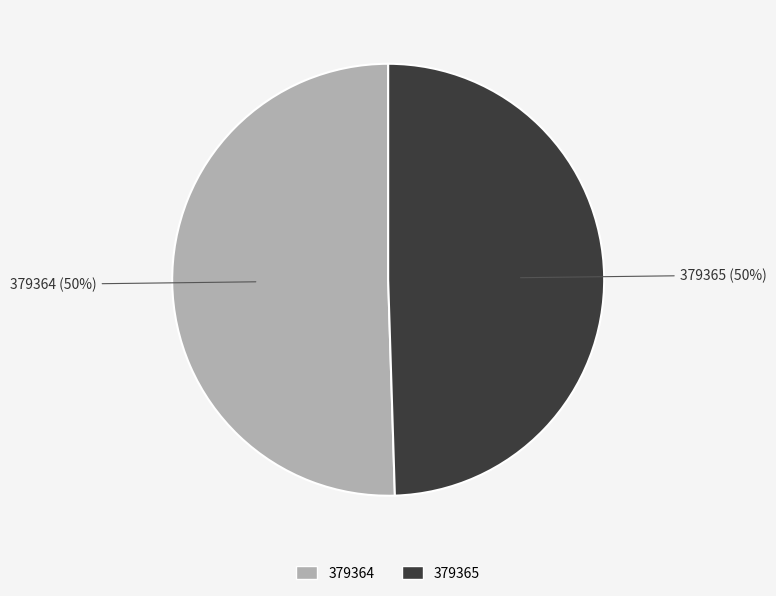

To the nearest percent, what is the combined percentage of 379365 and 379364?

100%